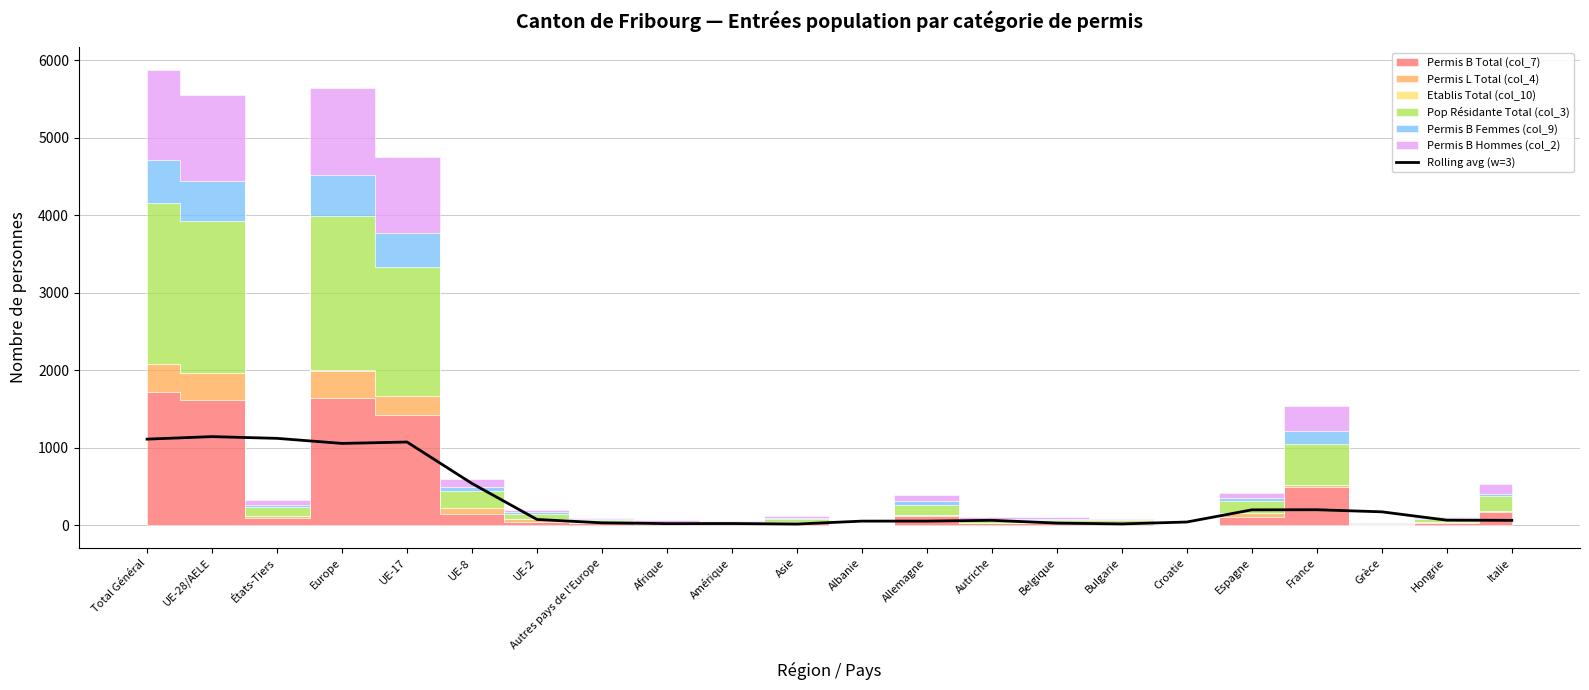

Does the chart display data point markers on the line(s)?

No